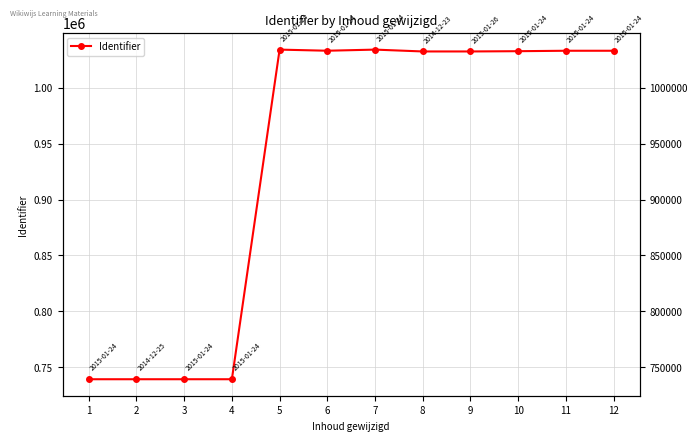

What is the change in value from 11 to 12?

+1